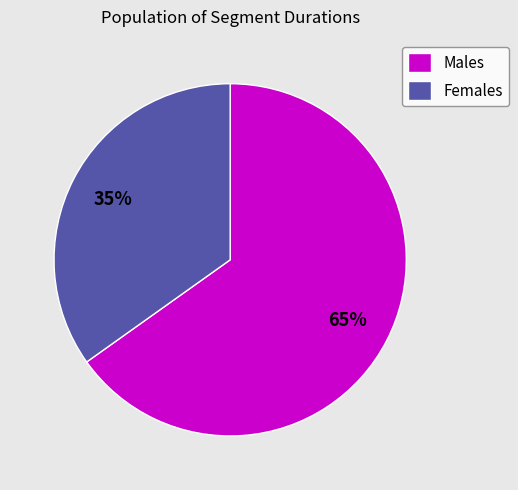

To the nearest percent, what is the difference between the largest and smallest slice percentages?

30%